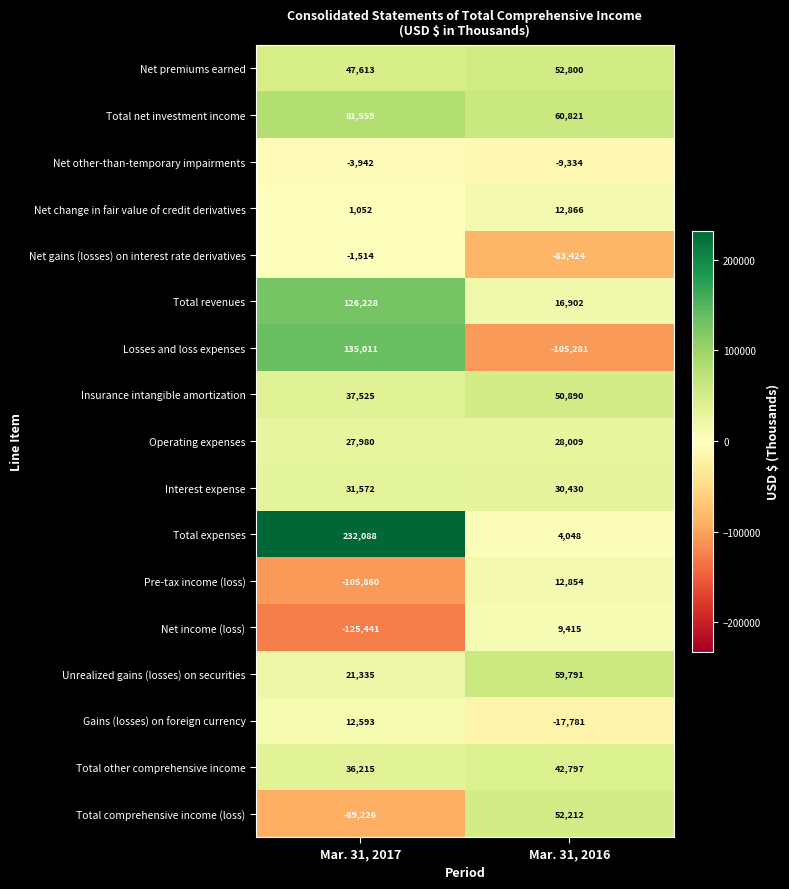

Is it true that Total expenses equals 128644 at Mar. 31, 2017?

False